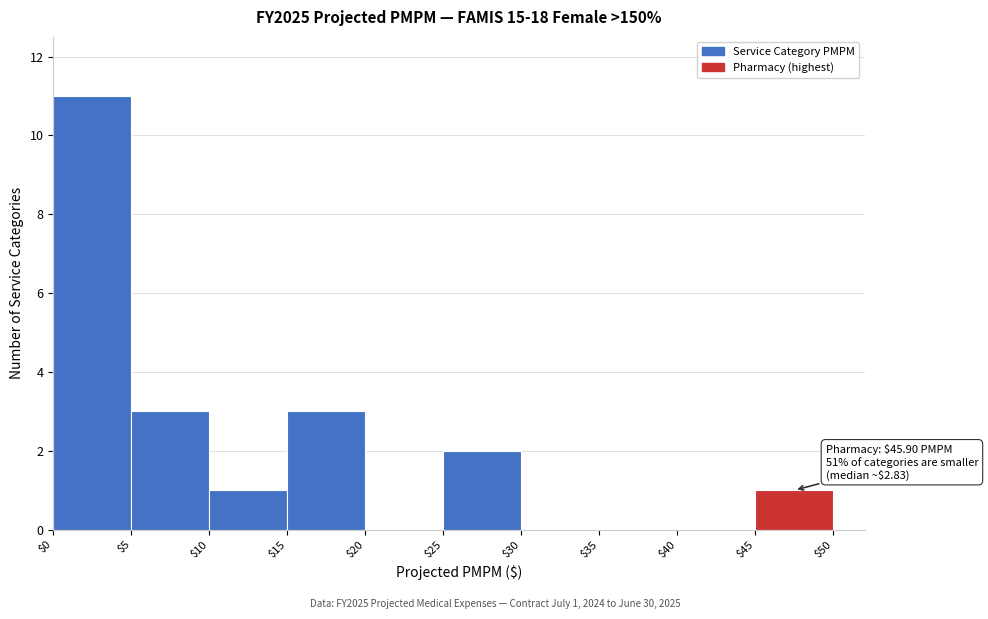

Which range on the x-axis has the tallest bar?

$0 to $5